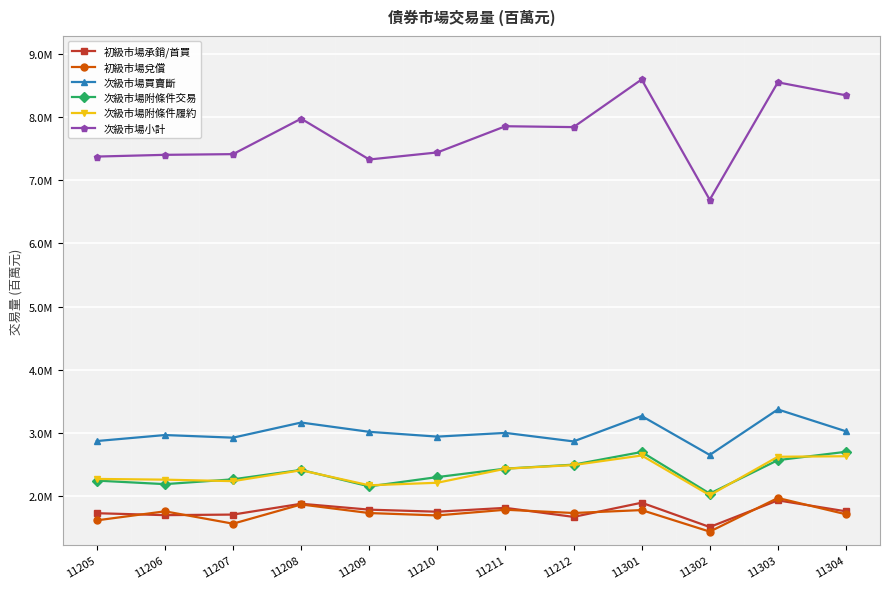

True or false: 次級市場附條件交易 and 次級市場買賣斷 cross at least once.

False